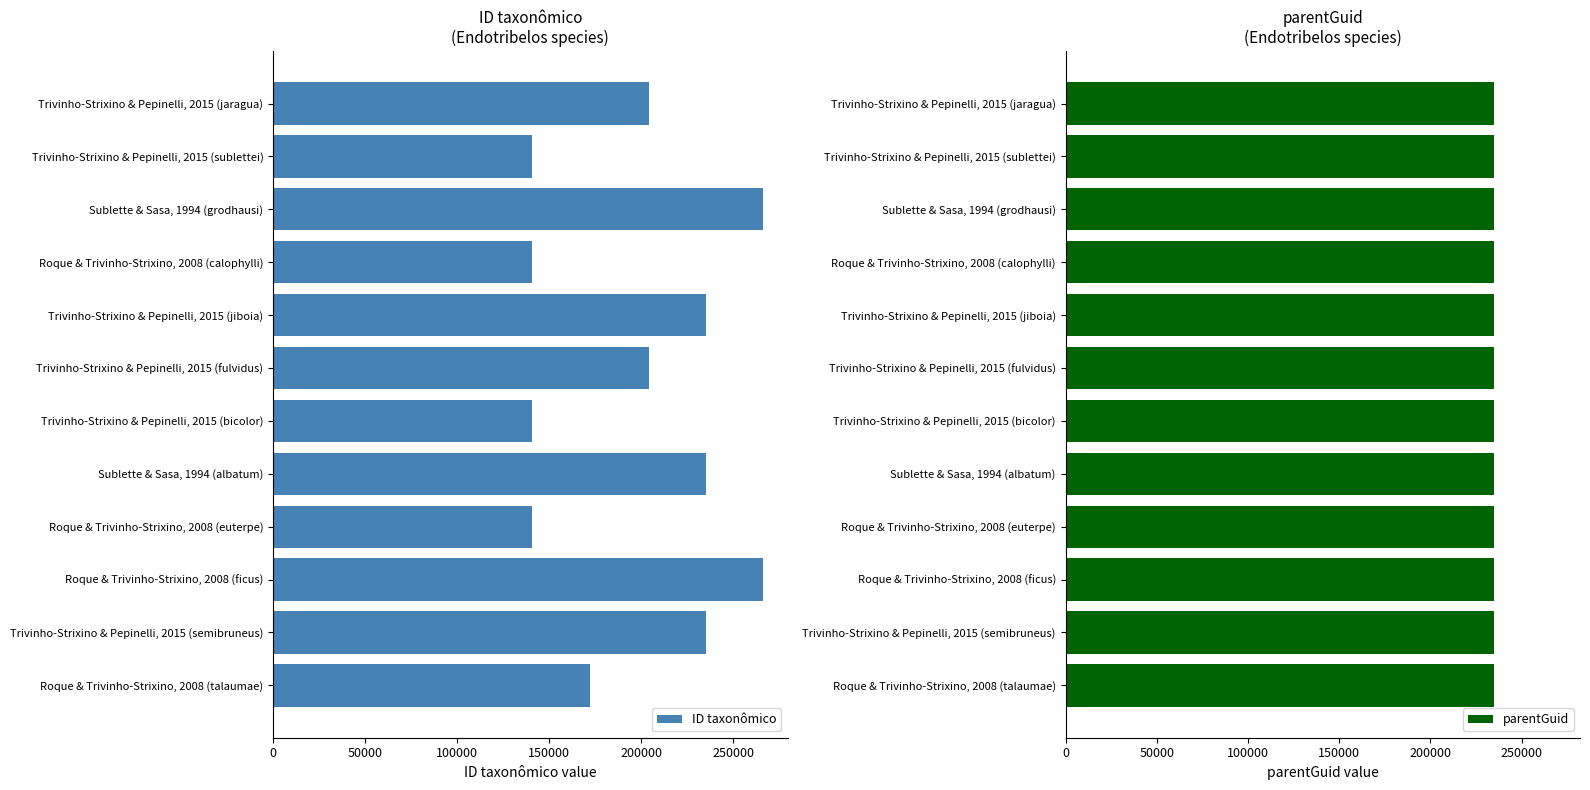

How many bars are there in each group?

2